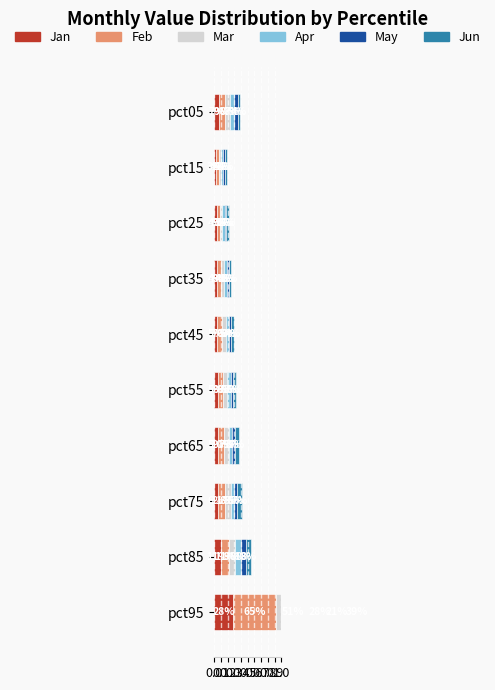

What is the sum of all May values?

0.6